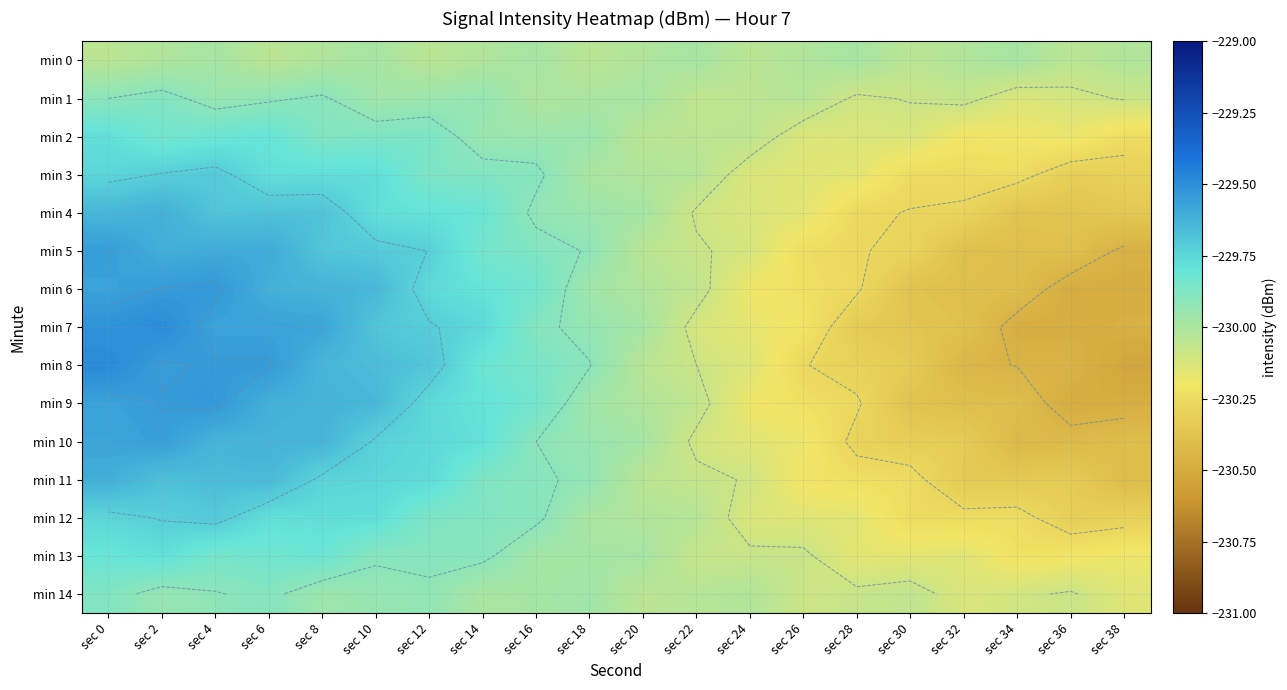

List the labels in order of min 10 value, largest first.

sec 2, sec 0, sec 6, sec 4, sec 8, sec 10, sec 12, sec 14, sec 16, sec 18, sec 20, sec 22, sec 24, sec 26, sec 28, sec 30, sec 32, sec 38, sec 36, sec 34